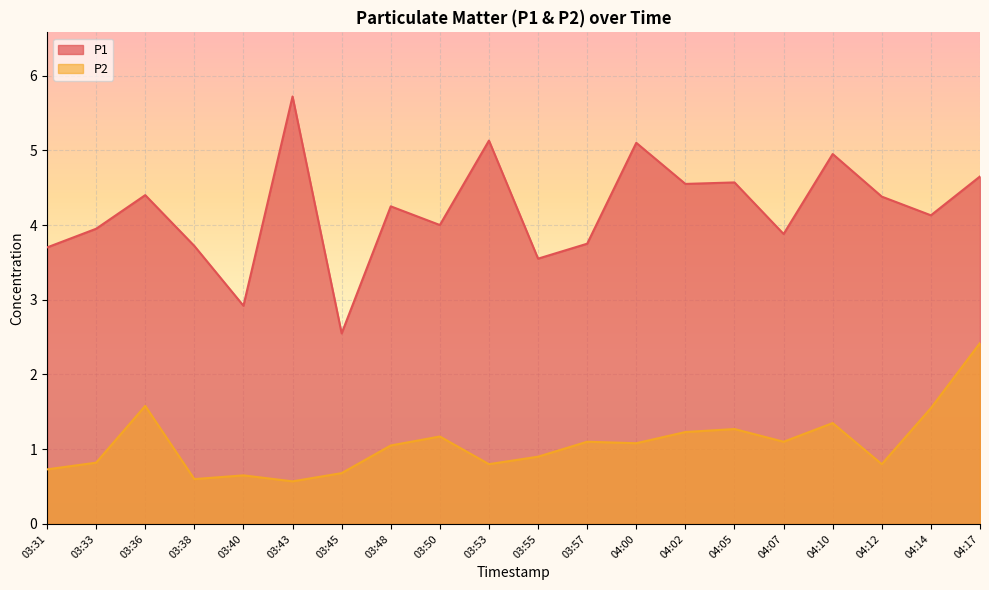

What is the approximate value of P2 at 04:05?

1.3